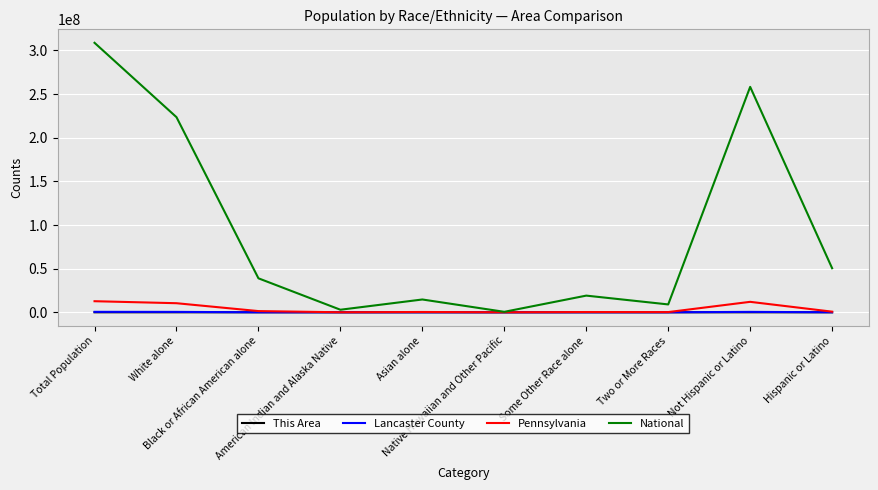

What is the sum of the Lancaster County values at Black or African American alone and Hispanic or Latino?

63965